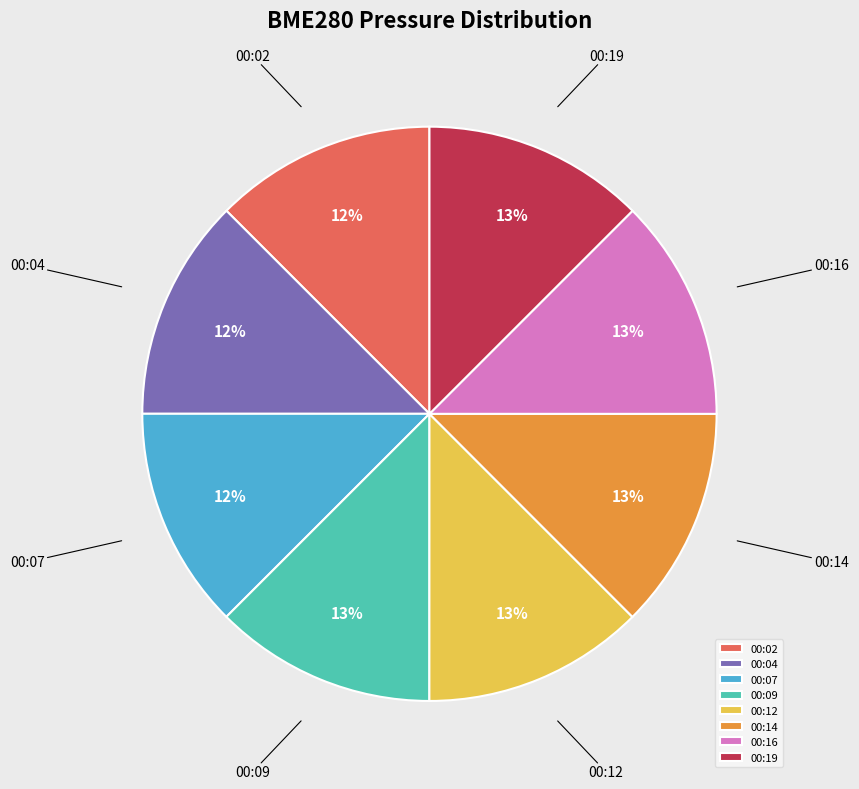

Is there a majority slice in this chart?

No